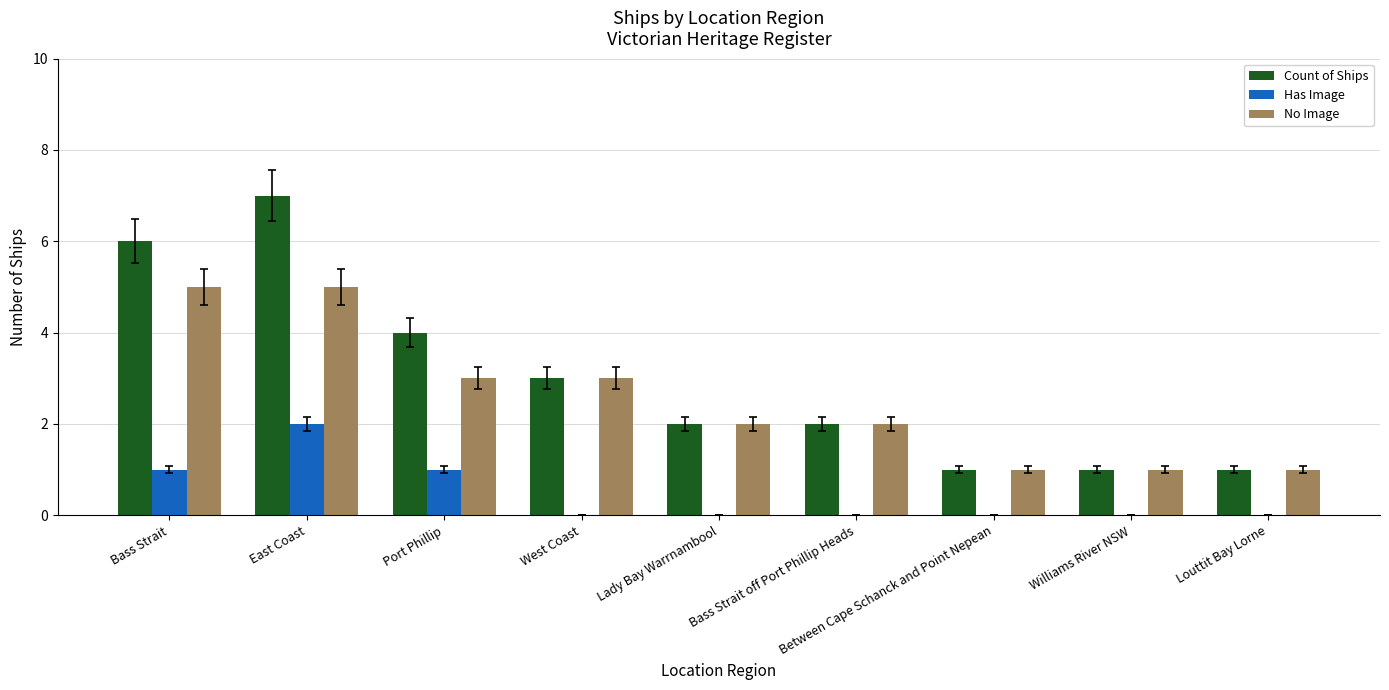

Which series changed the most between East Coast and Bass Strait off Port Phillip Heads?

Count of Ships